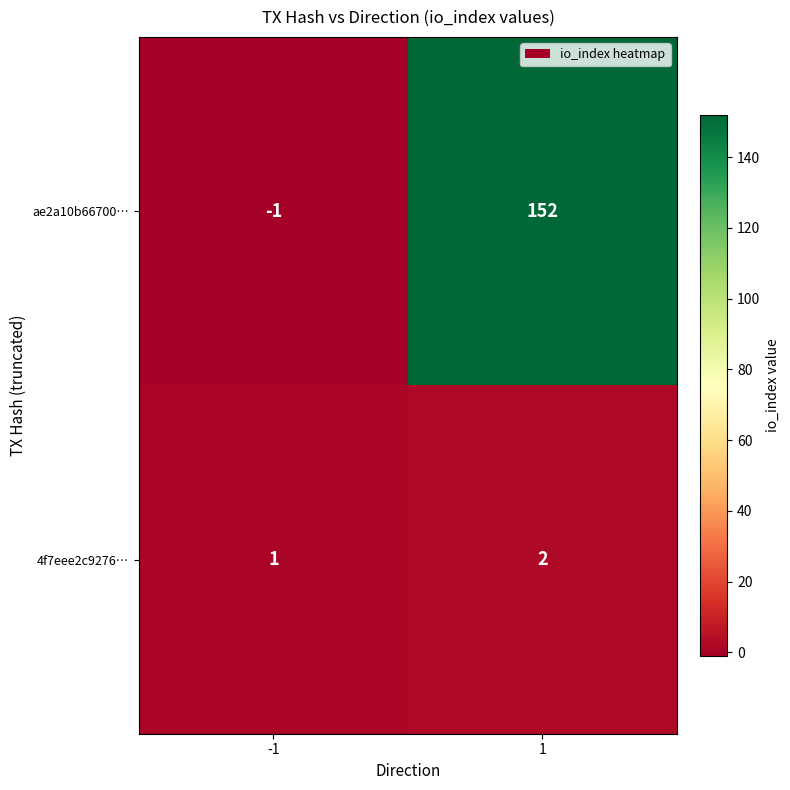

What is the approximate value of ae2a10b66700… at 1?

152